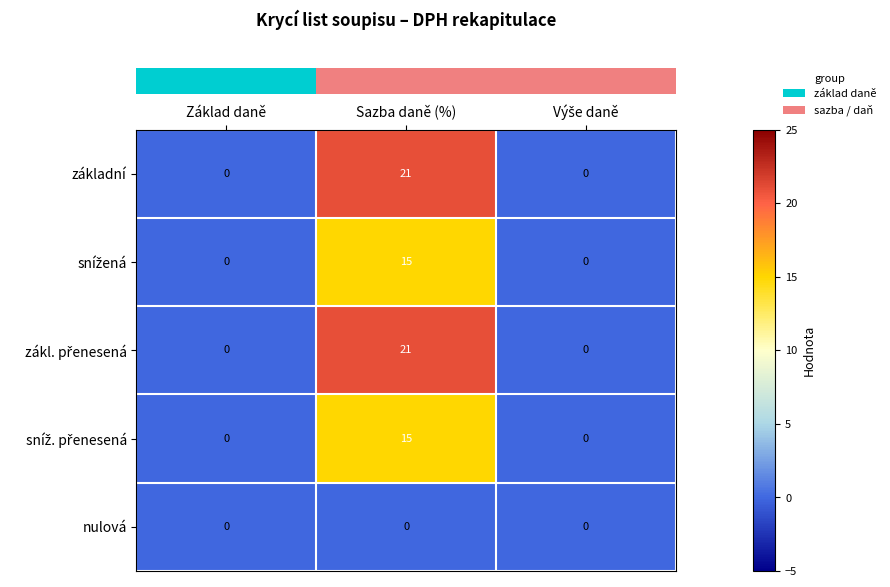

What is the difference between the highest and lowest values at Sazba daně (%)?

21